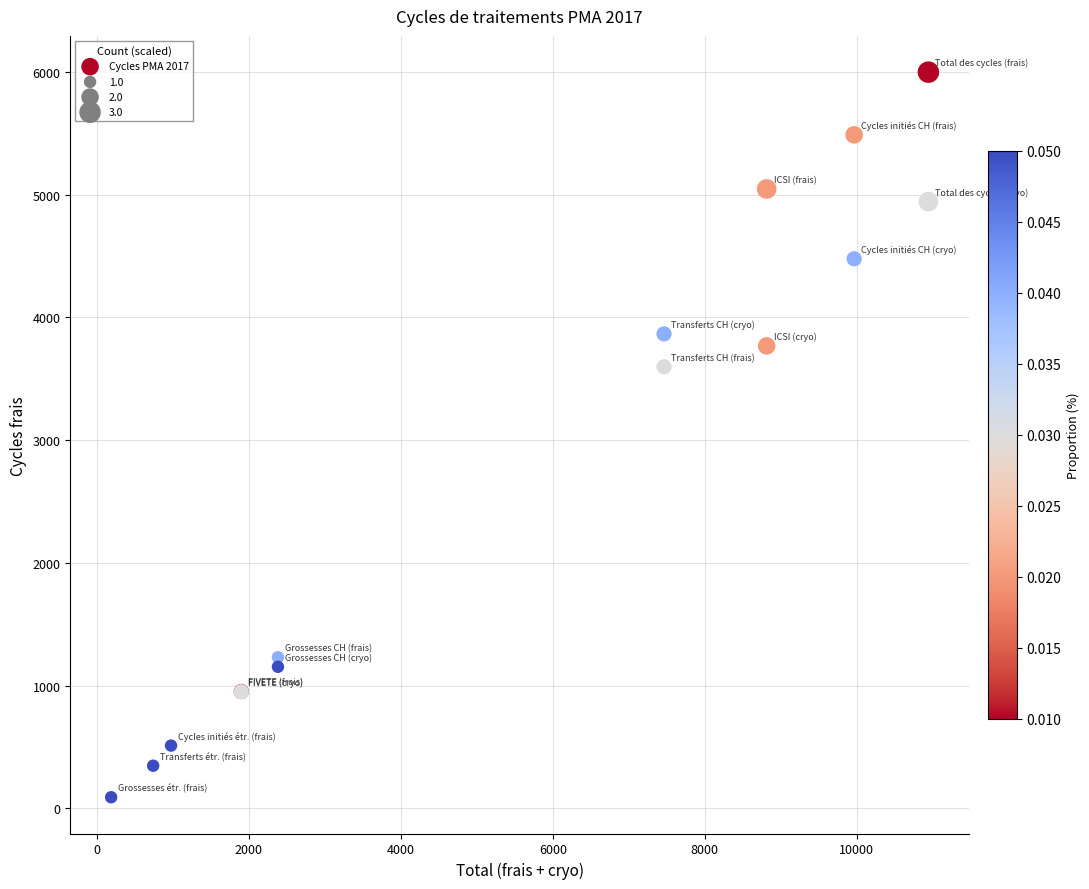

What Y value in the scatter plot is closest to 3044?

3598